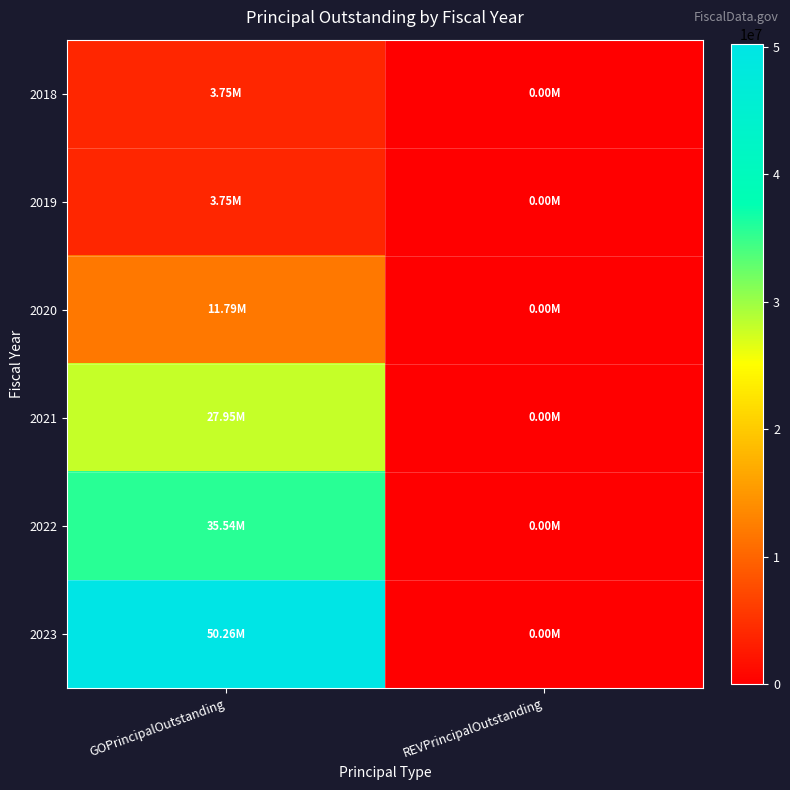

Reading left to right, extract all data points from this chart.

2018: GOPrincipalOutstanding=3750000	REVPrincipalOutstanding=0
2019: GOPrincipalOutstanding=3750000	REVPrincipalOutstanding=0
2020: GOPrincipalOutstanding=11785000	REVPrincipalOutstanding=0
2021: GOPrincipalOutstanding=27950000	REVPrincipalOutstanding=0
2022: GOPrincipalOutstanding=35540000	REVPrincipalOutstanding=0
2023: GOPrincipalOutstanding=50255000	REVPrincipalOutstanding=0